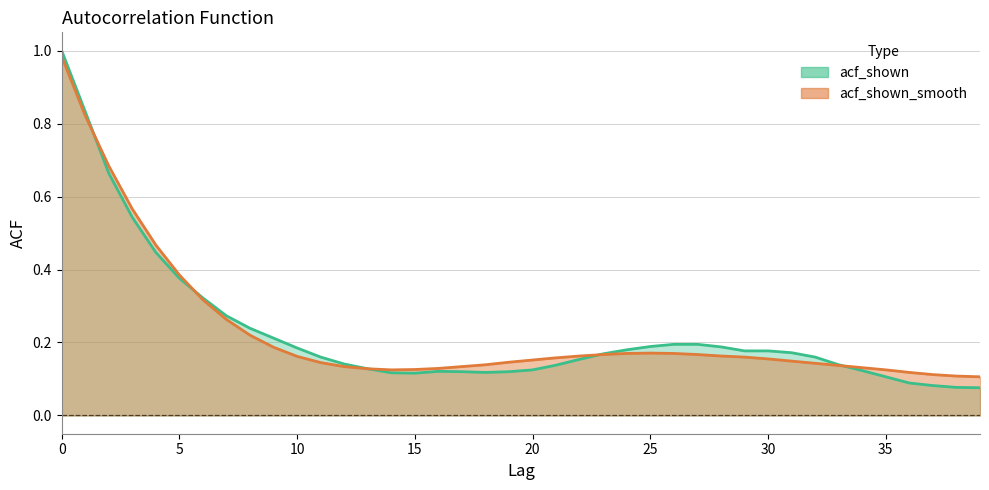

At which category does acf_shown reach its first local valley?

15